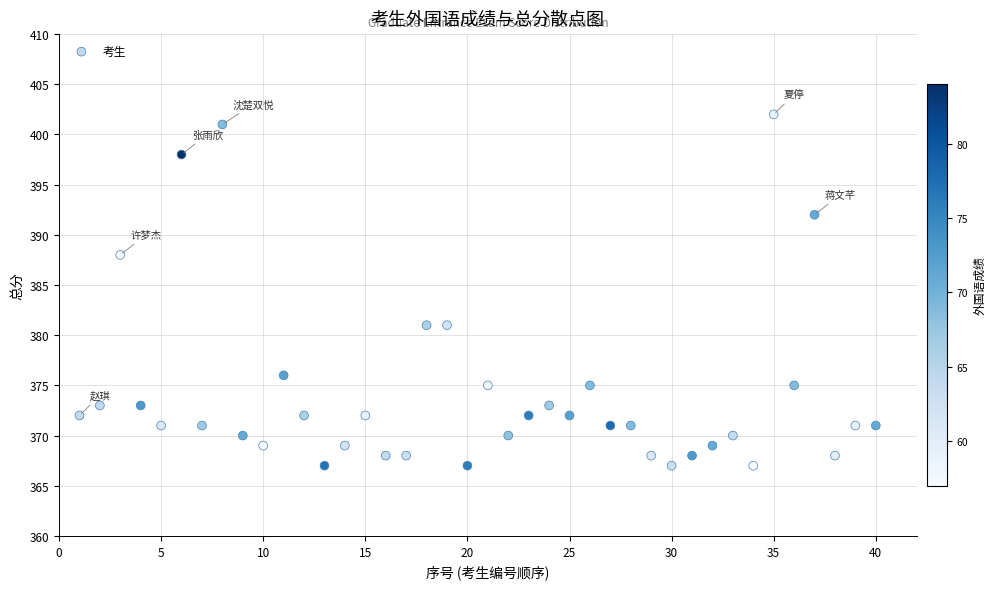

What is the range of Y values (max minus min)?

35